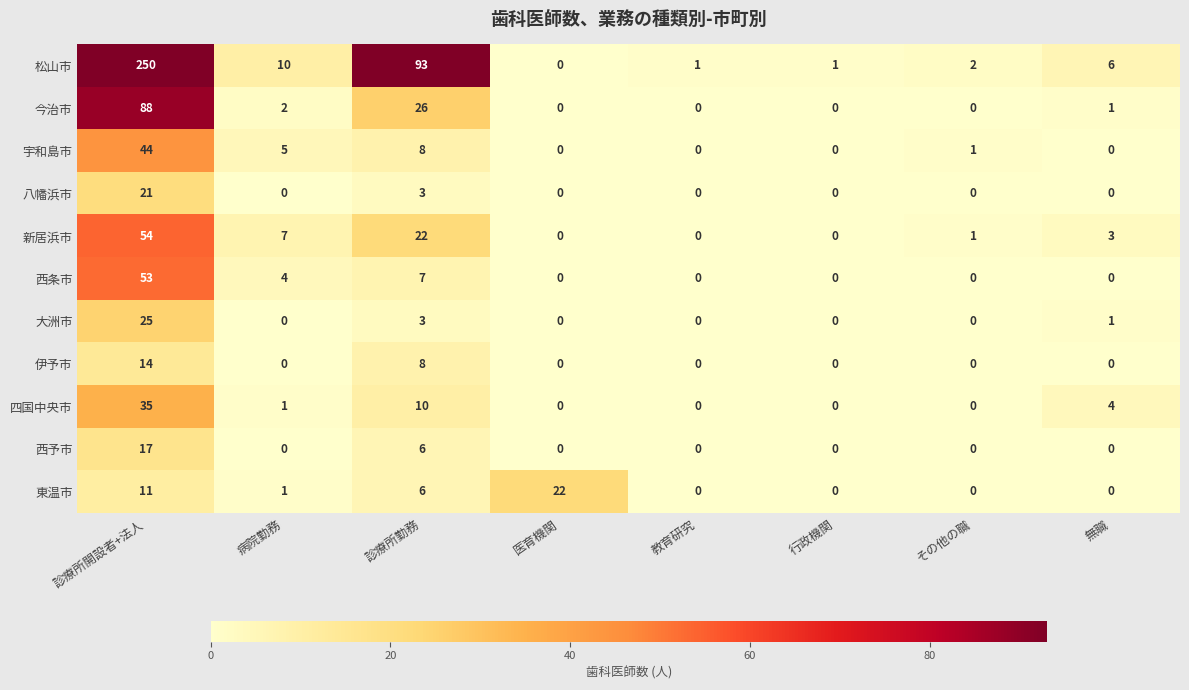

What is the total value across all series at 無職?

15